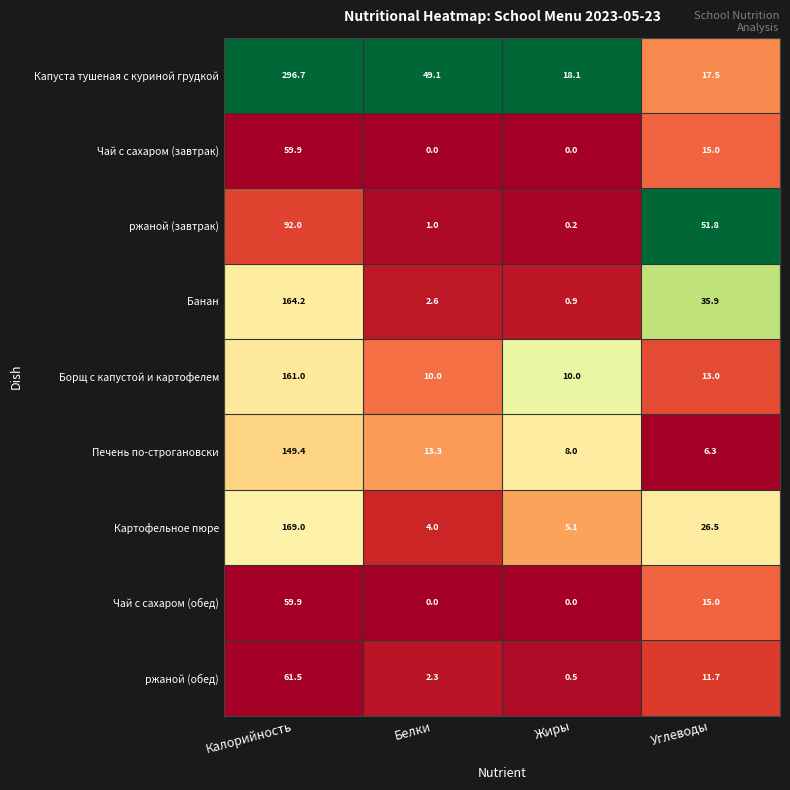

What is the difference between the Печень по-строгановски values at Углеводы and Калорийность?

143.1